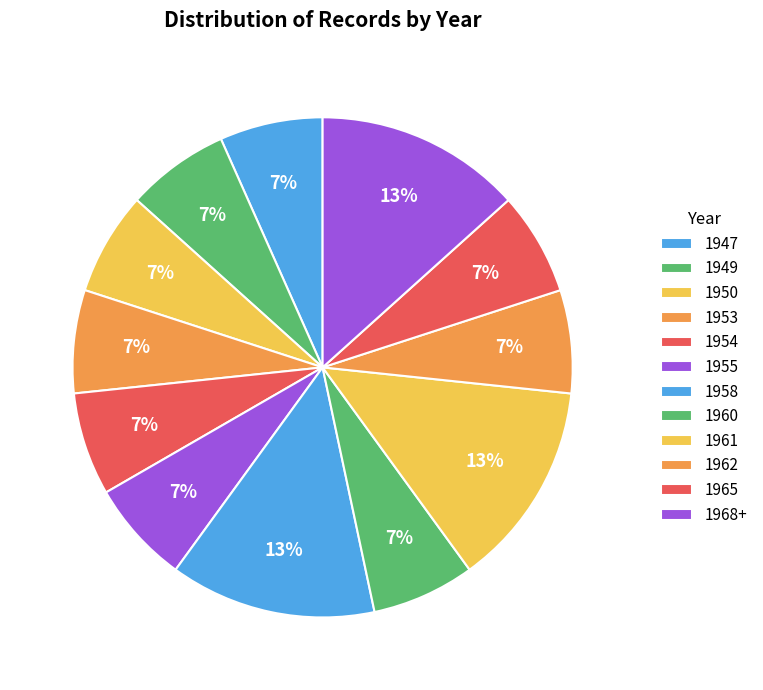

What percentage do 1955 and 1949 together represent?

13.3%